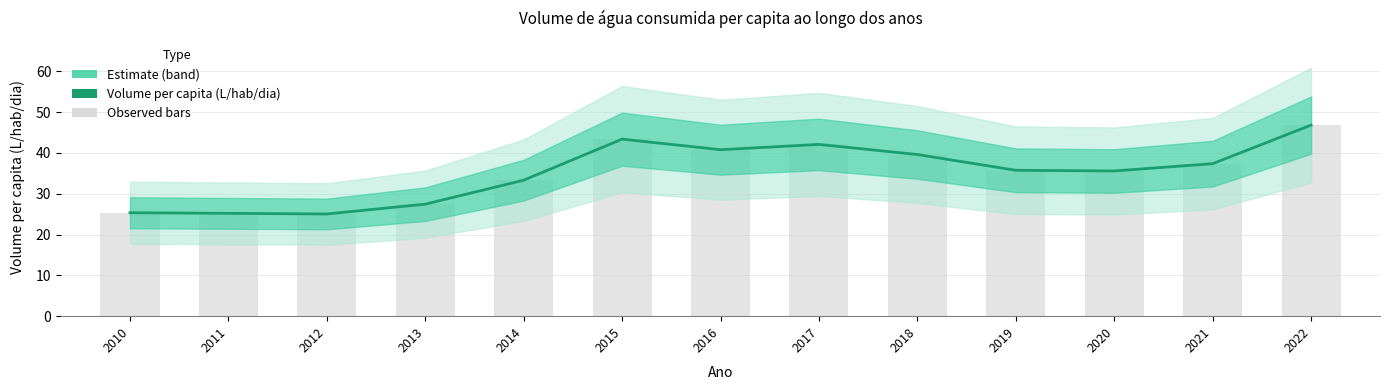

What is the value of the 5th bar from the left?

33.3